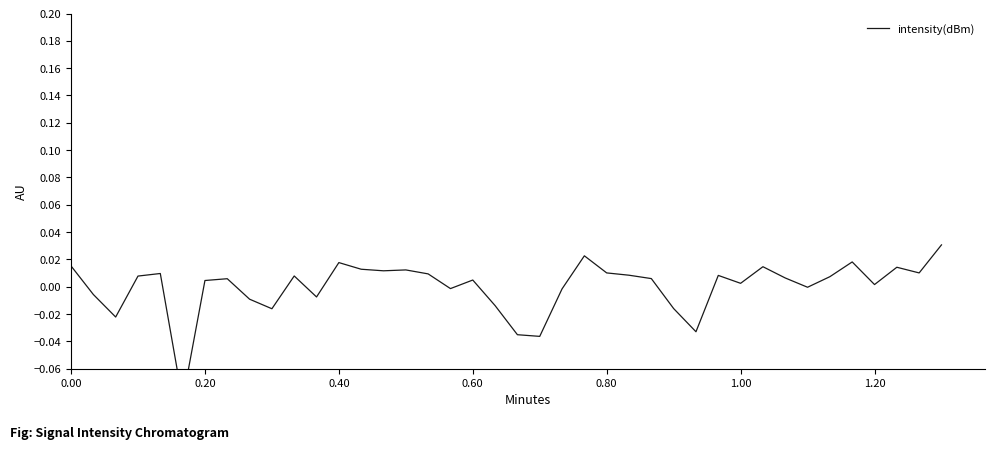

The chart shows a value of -0.0 at 17. True or false?

False